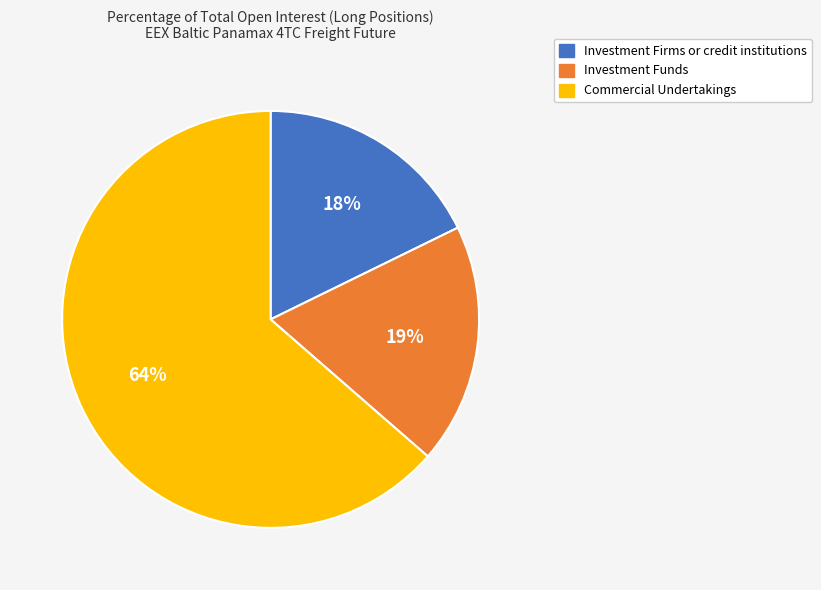

Does any single category account for the majority?

Yes